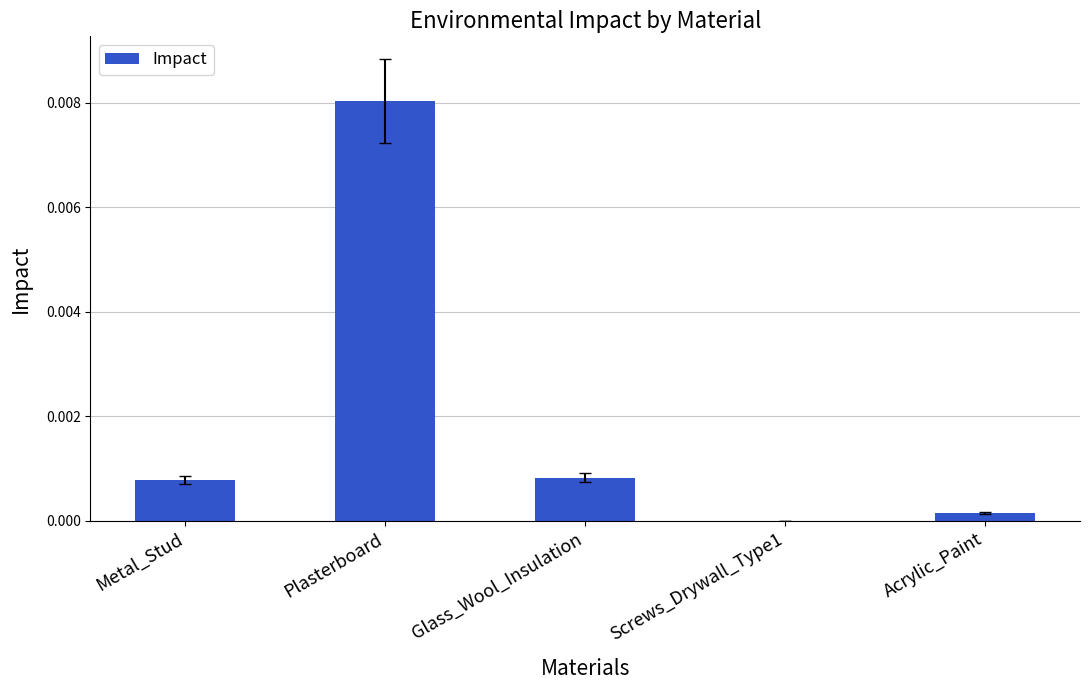

Which has a higher value, Acrylic_Paint or Metal_Stud?

Metal_Stud